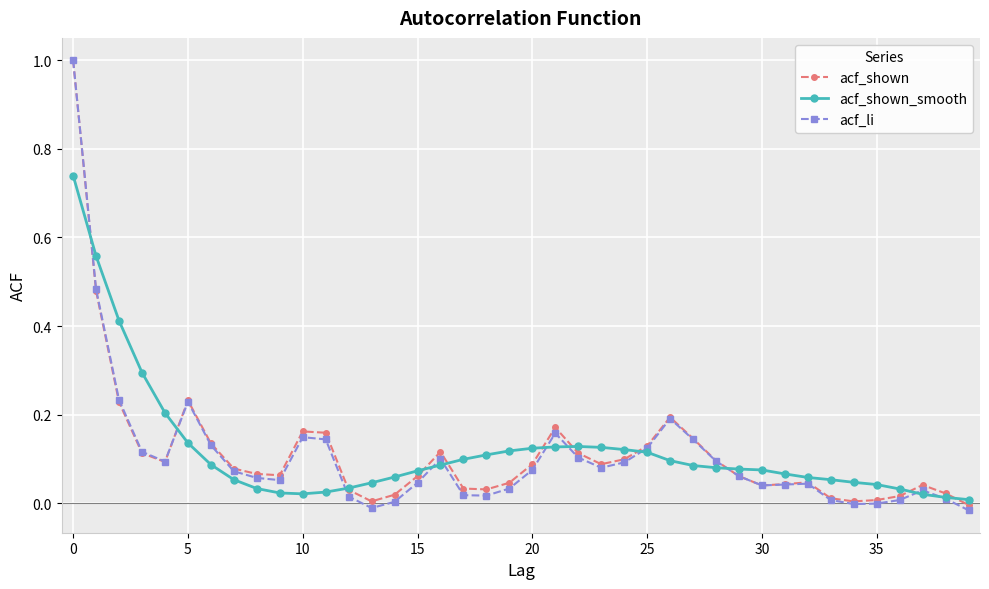

True or false: acf_li has more than 2 points higher than both neighbors.

True